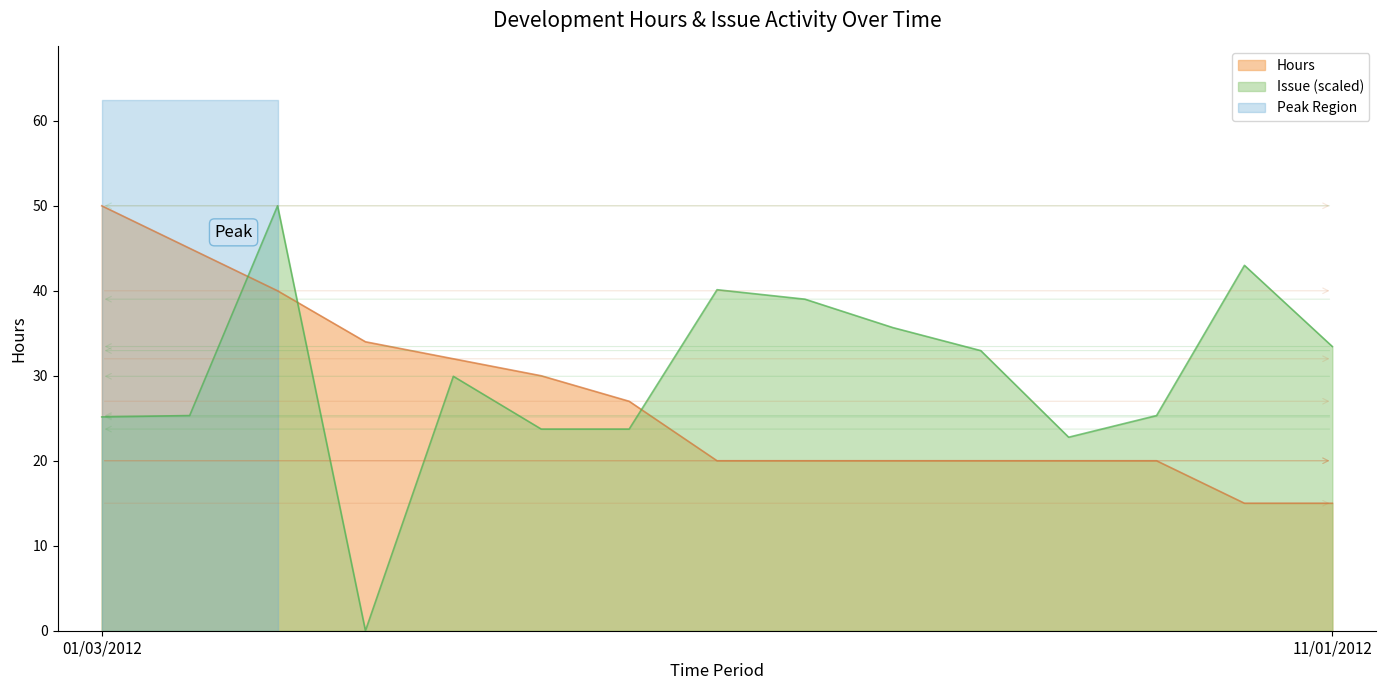

What is the sum of all Hours values?

408.0